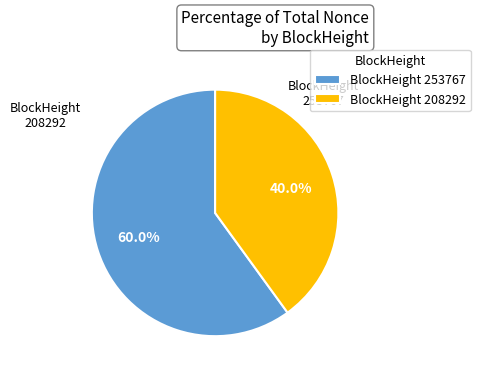

What is the majority slice?

BlockHeight 253767